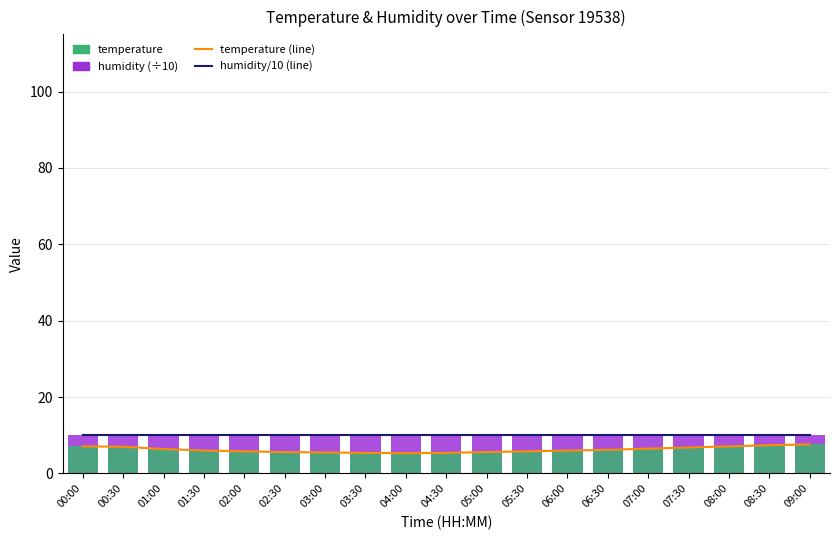

What is the highest value of the humidity/10 (line) series?

10.0